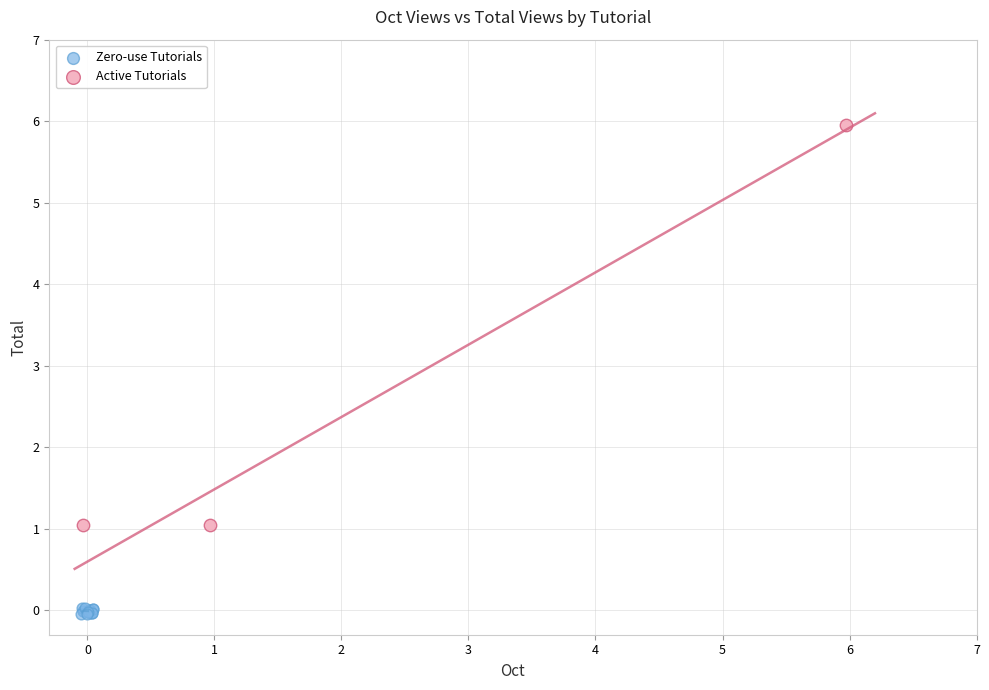

Which series reaches the minimum Y coordinate?

Zero-use Tutorials